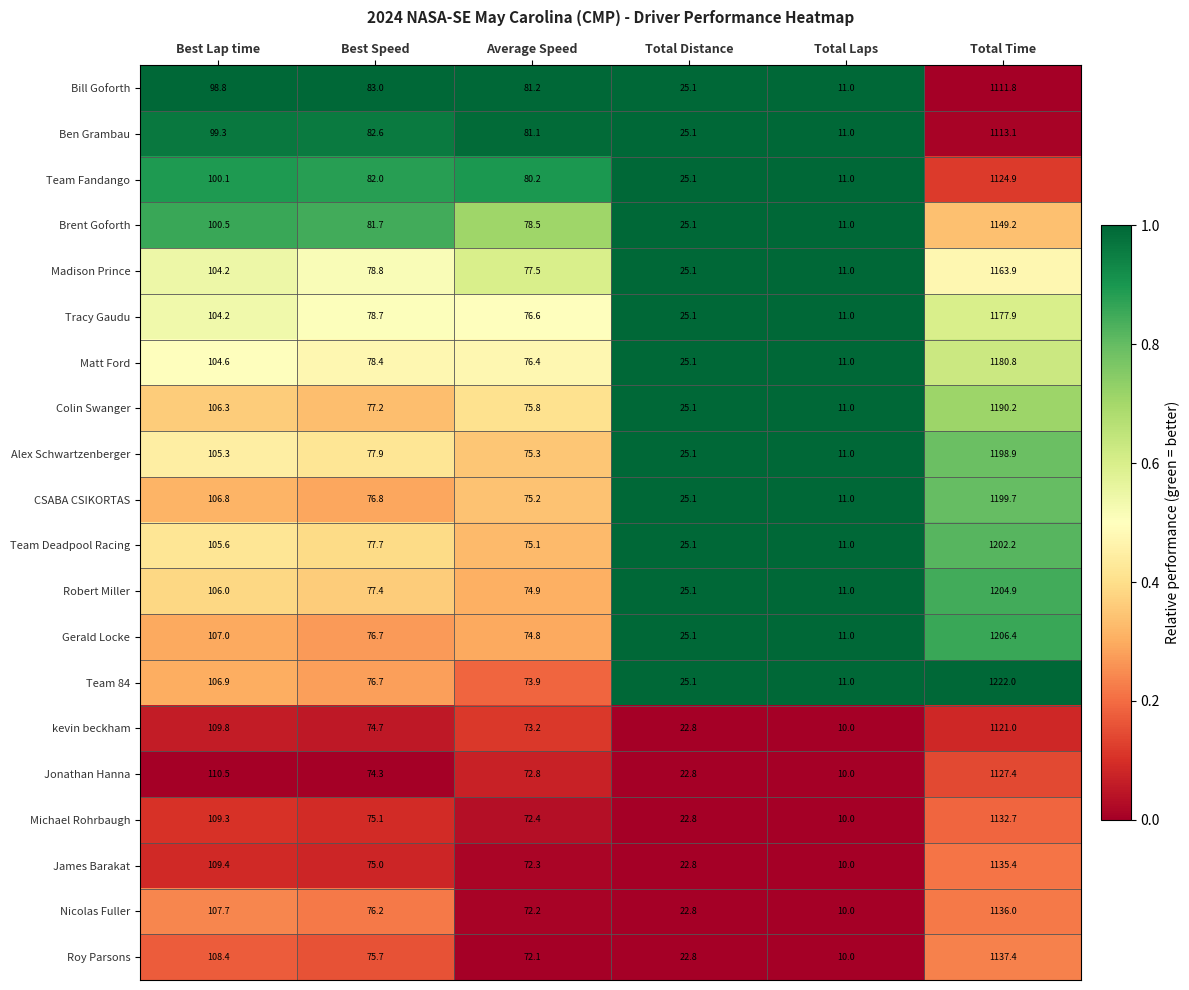

What is the difference between the maximum and minimum values in the Colin Swanger series?

1179.2